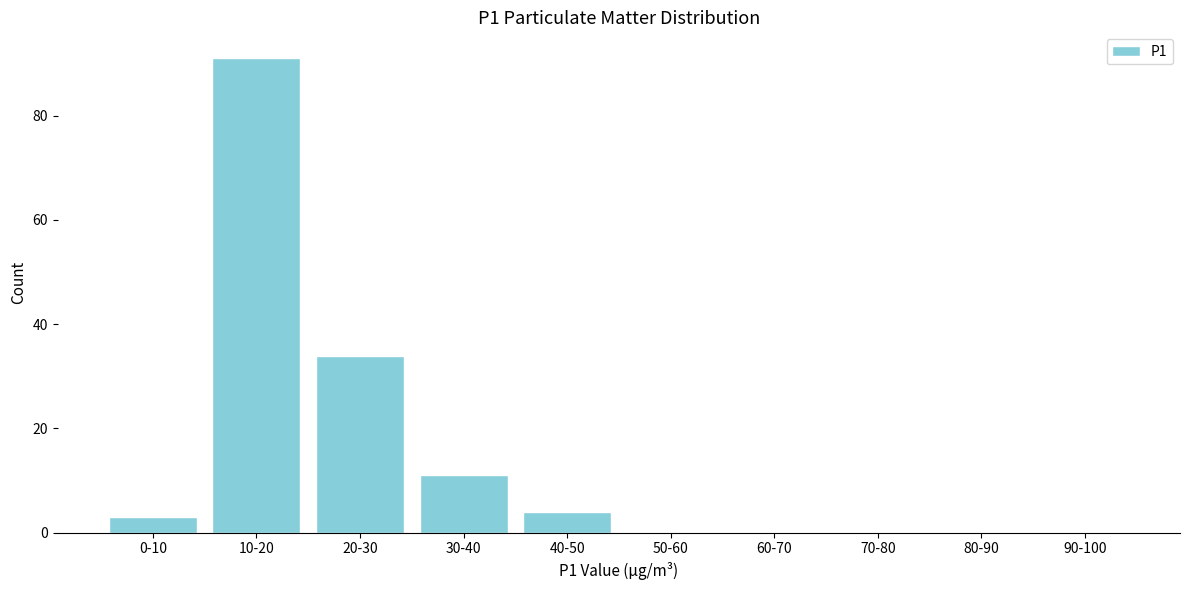

Reading left to right, list all the values displayed in this chart.

0-10=3	10-20=91	20-30=34	30-40=11	40-50=4	50-60=0	60-70=0	70-80=0	80-90=0	90-100=0